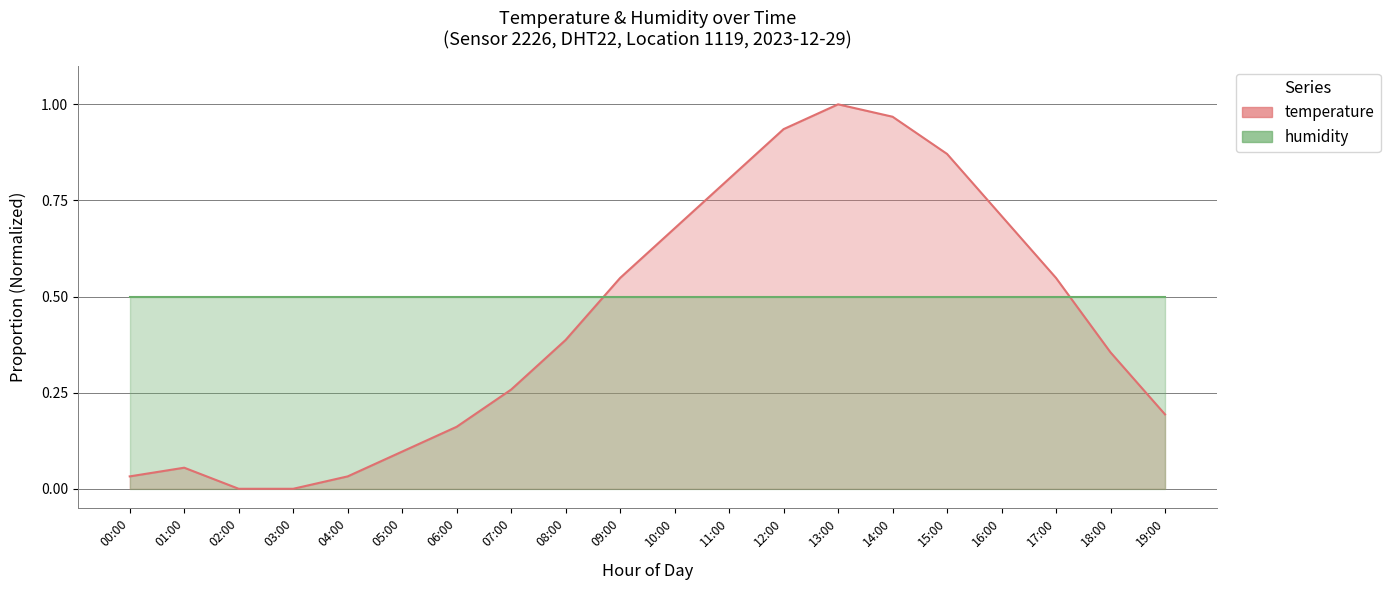

What is the difference between the highest and lowest values at 08:00?

0.1